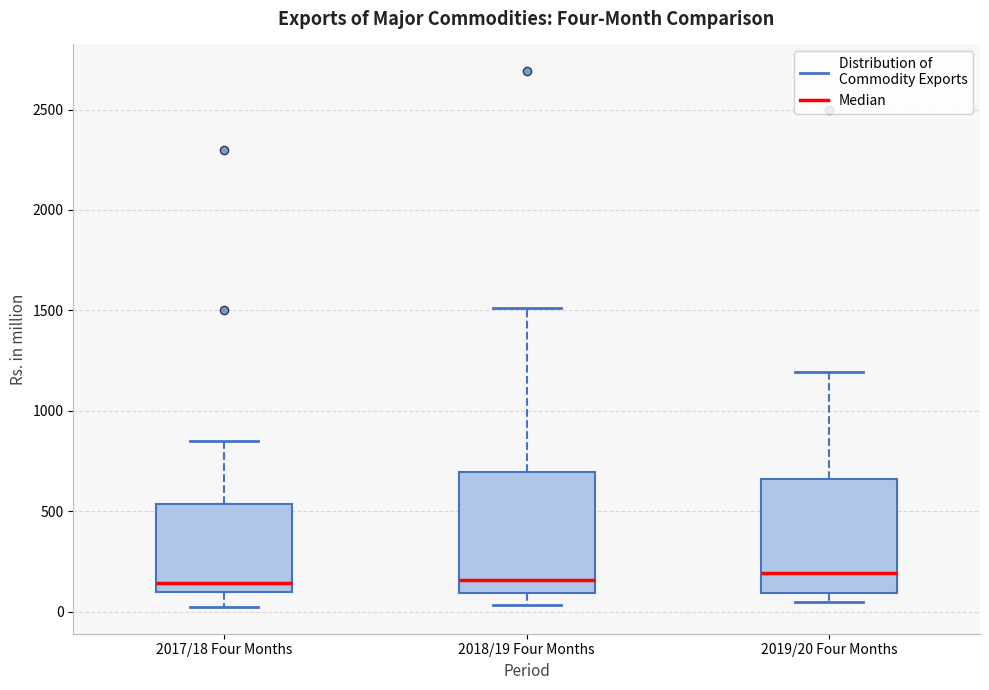

Reading left to right, transcribe this box plot: for each box, give where its median line is, the range the box spans, and where its two whiskers end, as read against the y-axis. The values are not printed on the chart, so give them approximately, as read against the axis.

2017/18 Four Months: median 150, box 100 to 550, whiskers 0 to 850
2018/19 Four Months: median 150, box 100 to 700, whiskers 50 to 1500
2019/20 Four Months: median 200, box 100 to 650, whiskers 50 to 1200